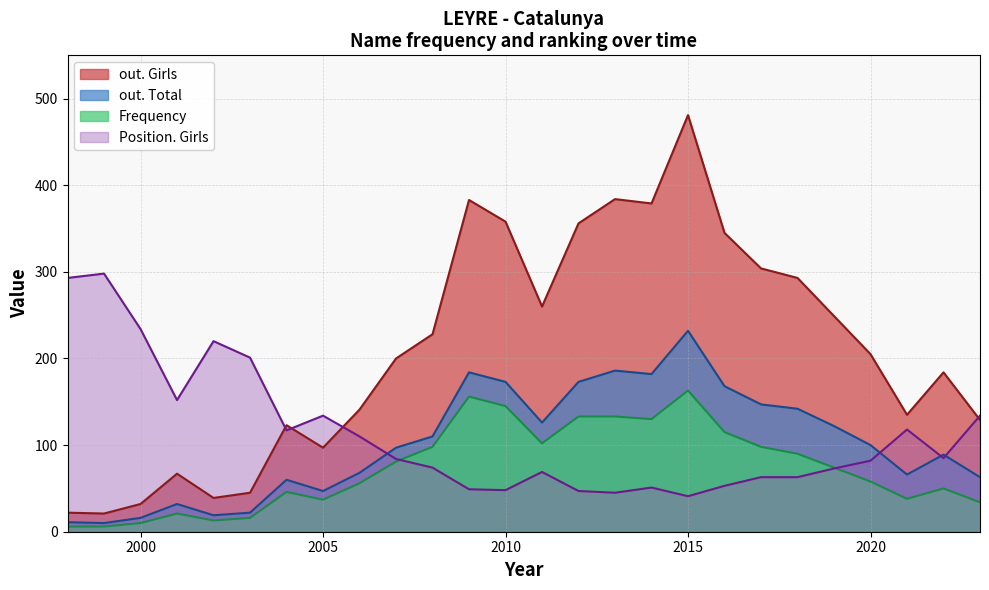

True or false: Frequency has more than 1 interior local peaks.

True